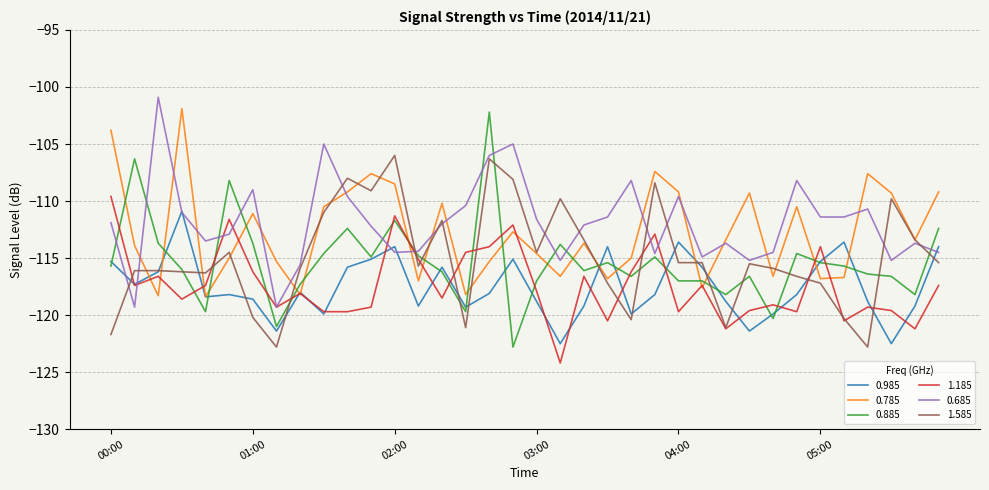

True or false: 1.585 and 0.885 intersect in this chart.

True